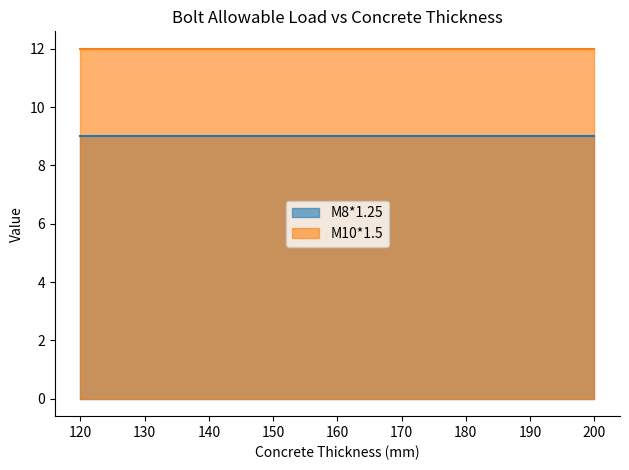

What is the greatest value displayed?

12